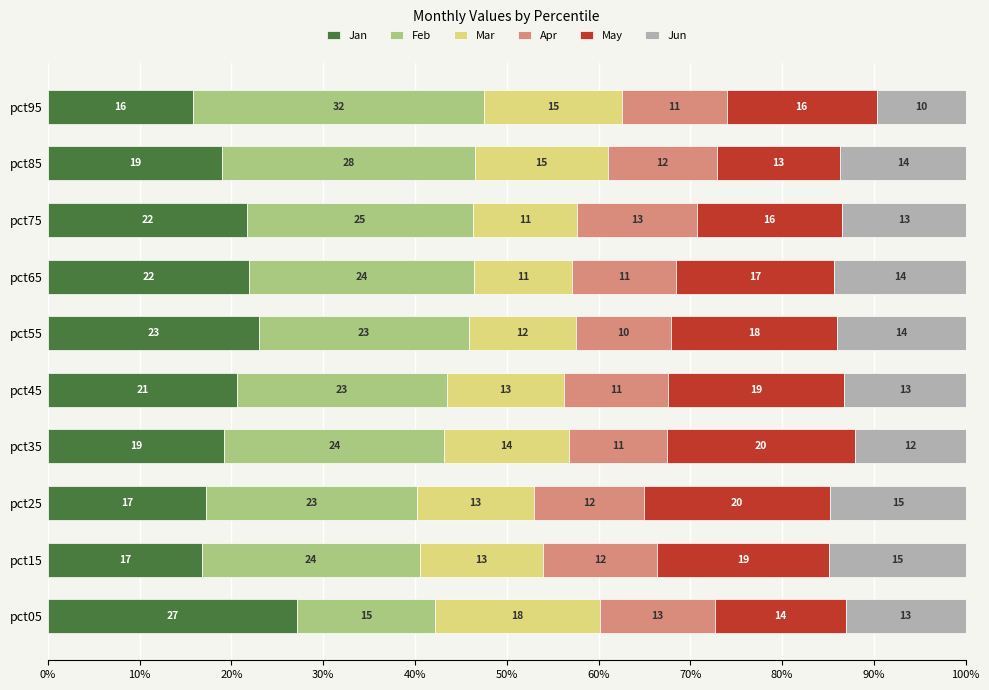

What are all the series names shown in the legend?

Jan, Feb, Mar, Apr, May, Jun